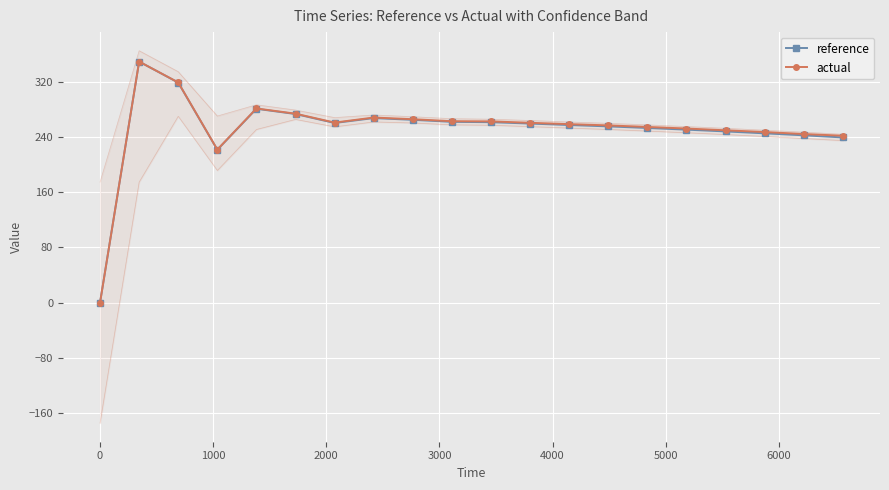

What is the value of the actual point at the 16th from the left?

252.5